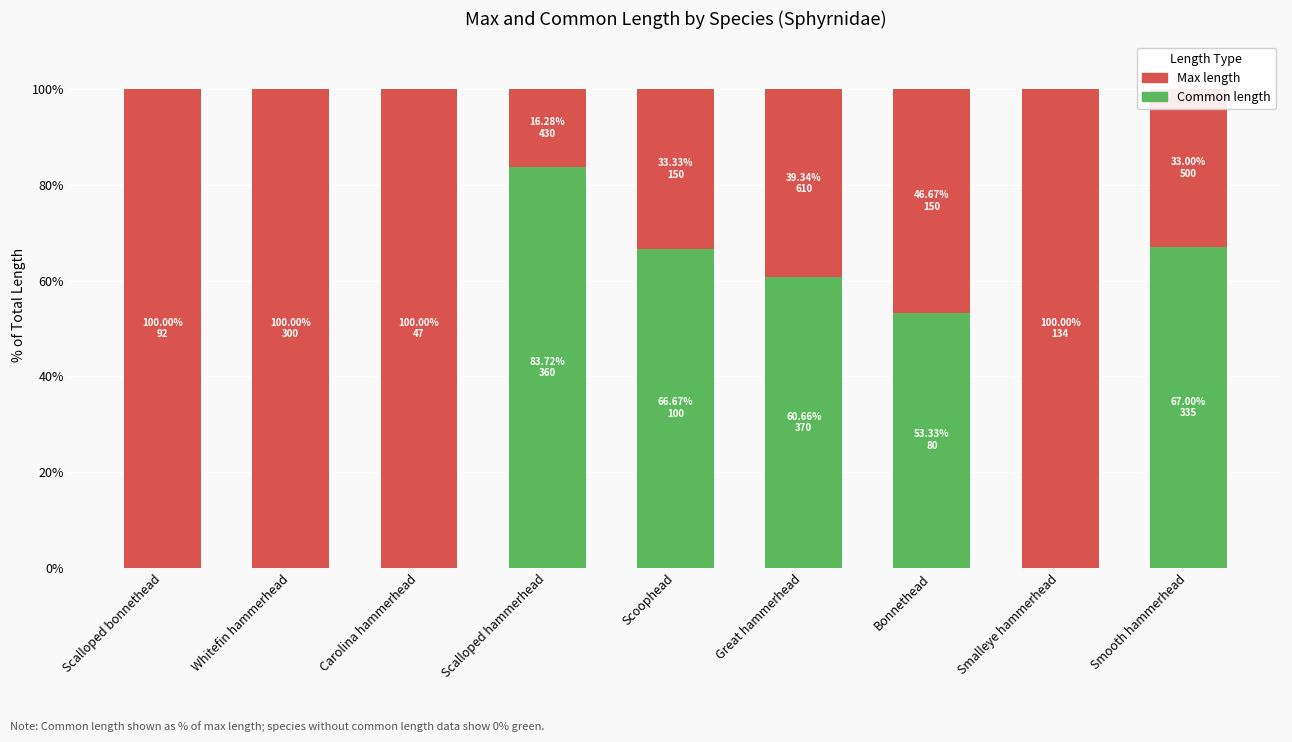

How many categories are shown in the chart?

9